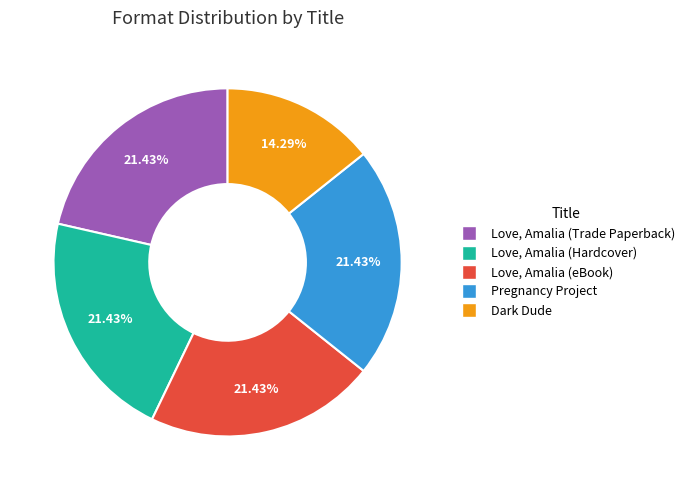

Approximately how many times larger is the value at Pregnancy Project compared to Love, Amalia (eBook)?

1.0